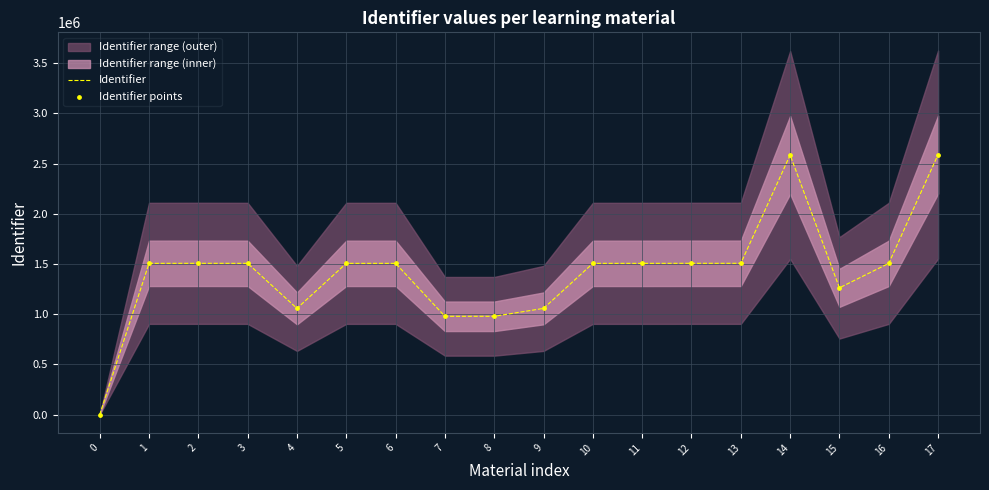

Which series has the widest spread of Y values?

Identifier